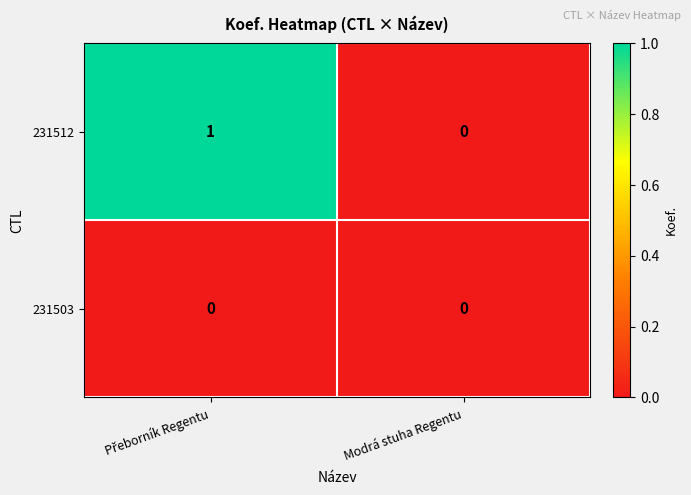

Which series has the largest total across all categories?

231512